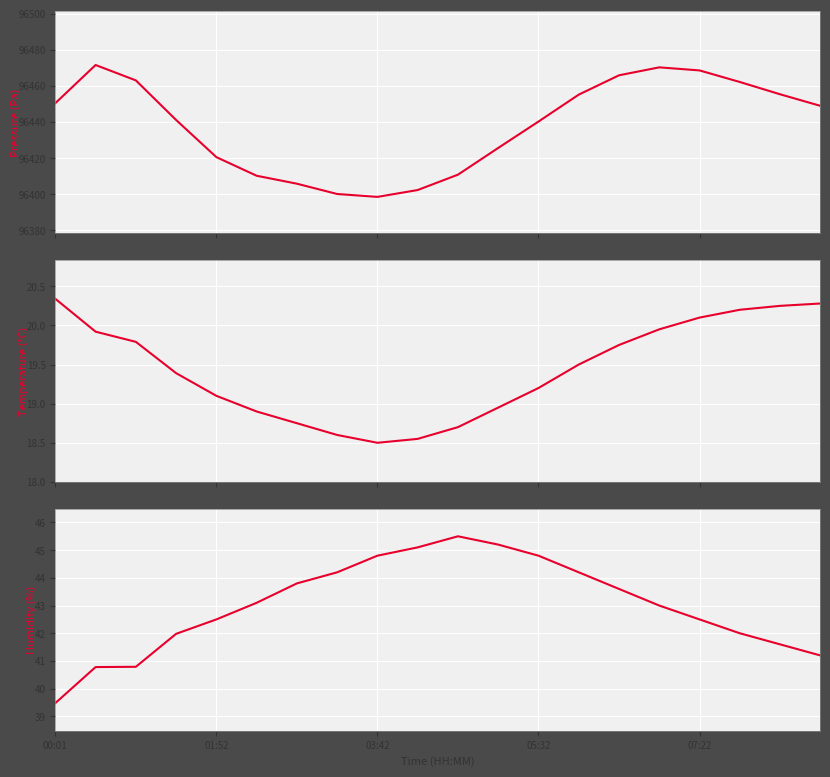

Is it true that humidity equals 42.0 at 17?

True